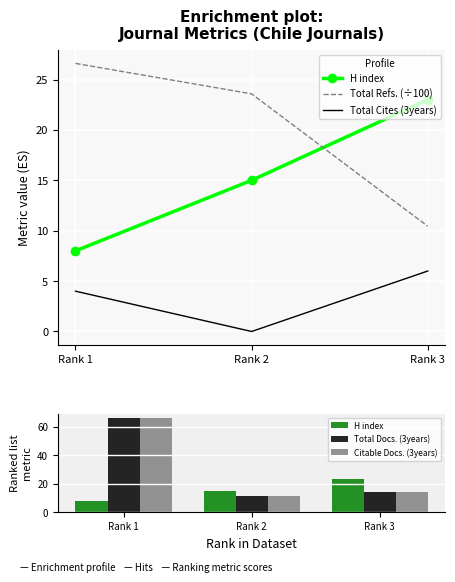

True or false: Total Docs. (3years) has a value of 66.0 at Rank 1.

True